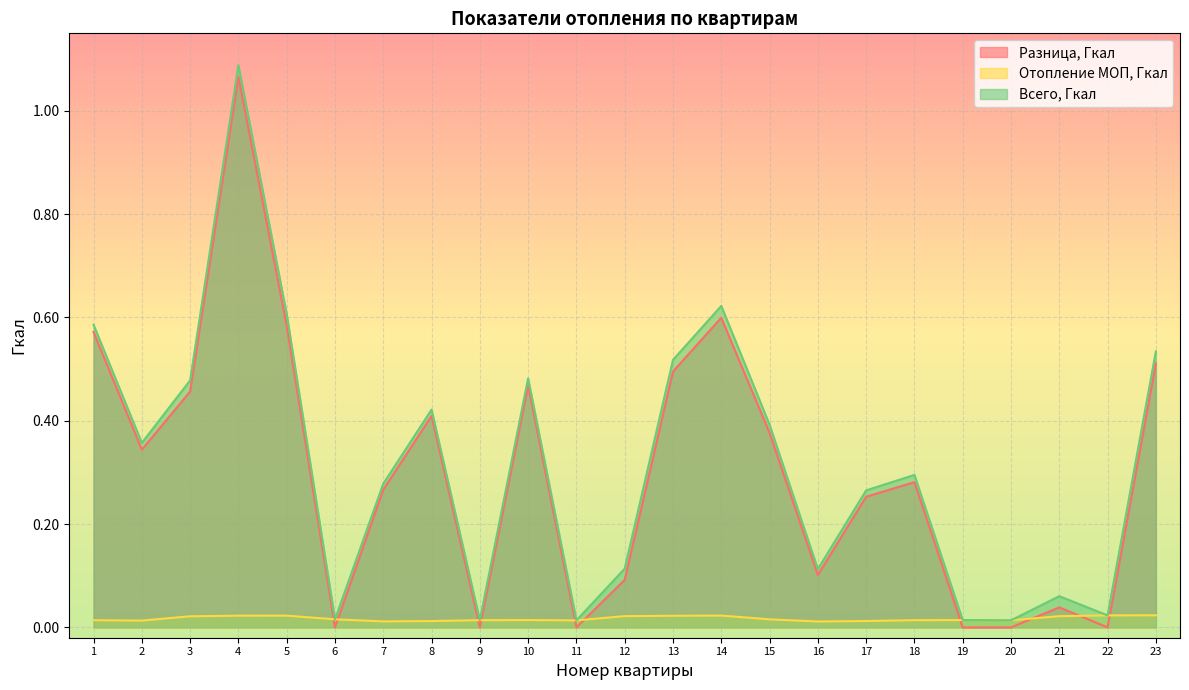

Which category has the highest value across all series?

4